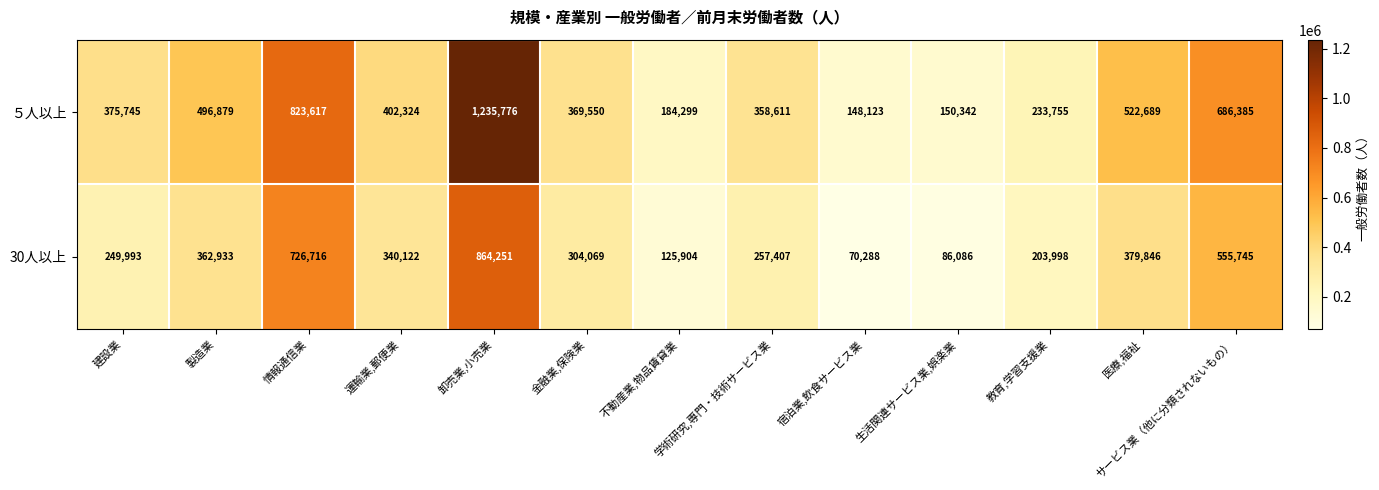

Rank the series at 情報通信業 from highest to lowest value.

５人以上, 30人以上